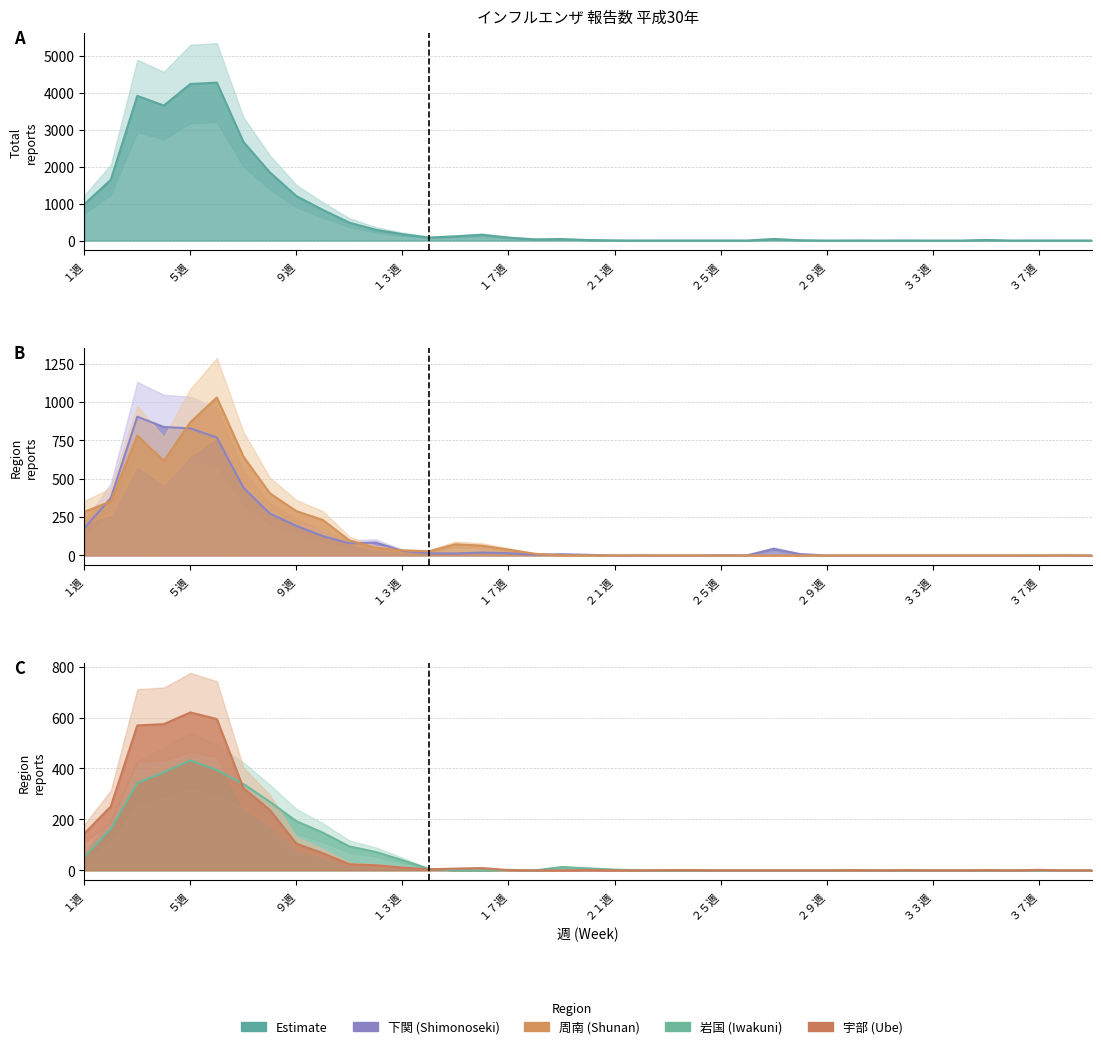

Is it true that 宇部 (Ube) line equals 27 at 11?

False